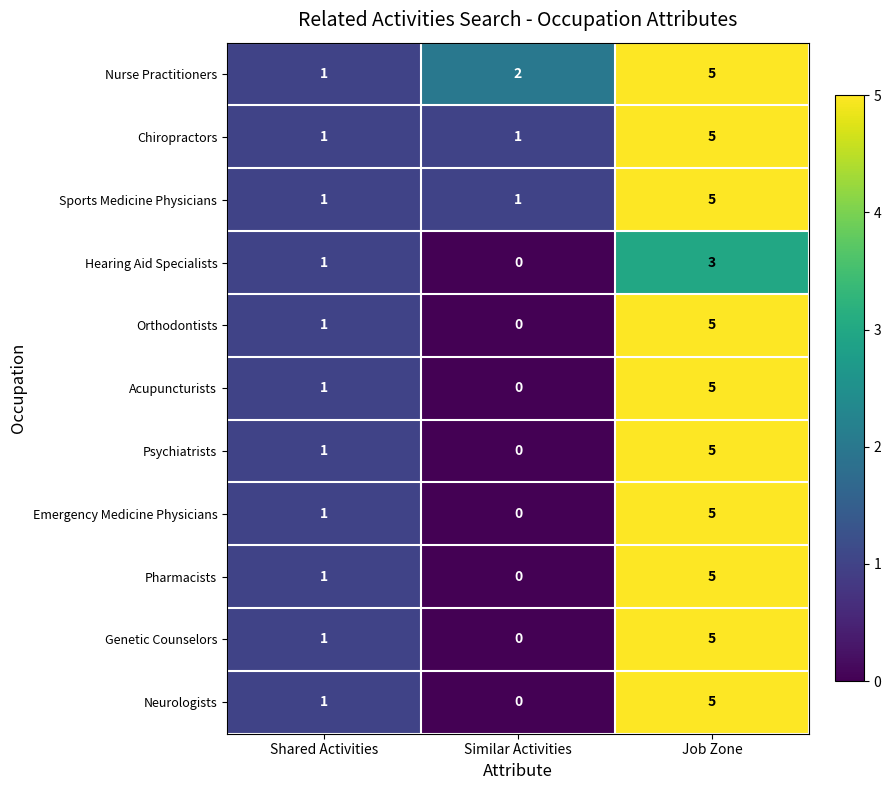

True or false: Nurse Practitioners has a value of 3 at Similar Activities.

False